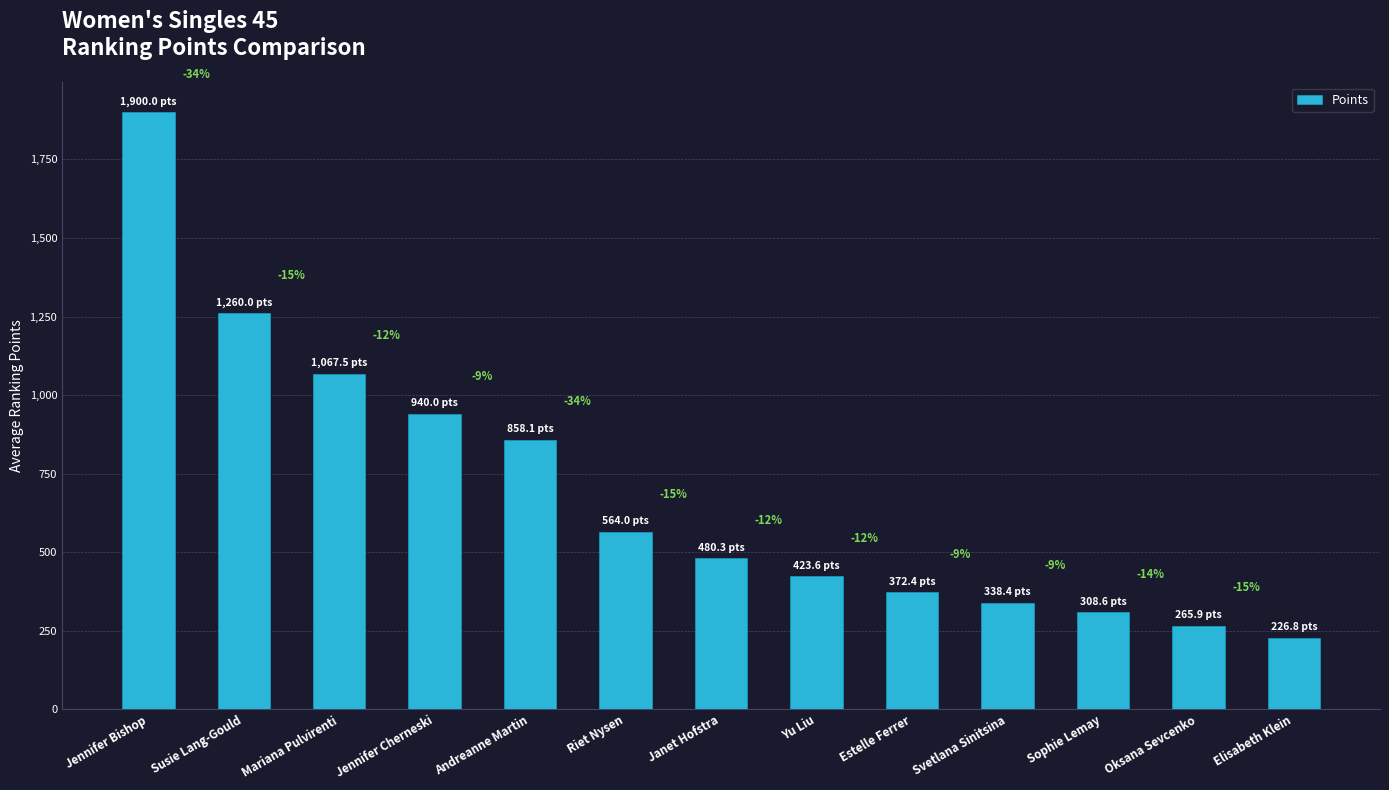

How many bars are there in total?

13